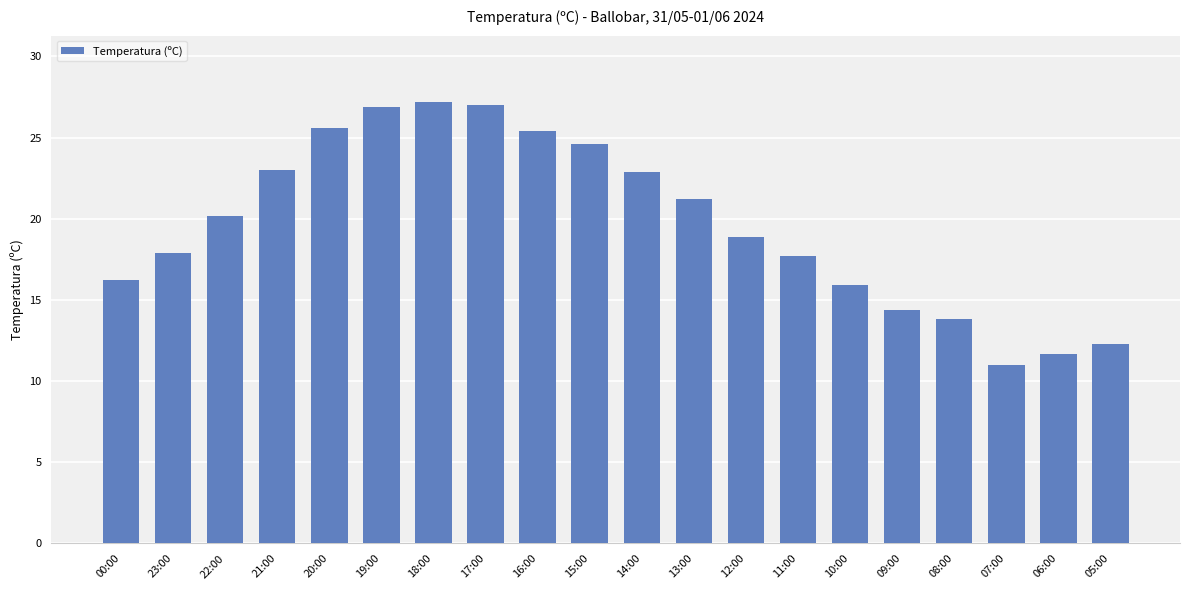

What is the value of the 20th bar from the left?

12.3